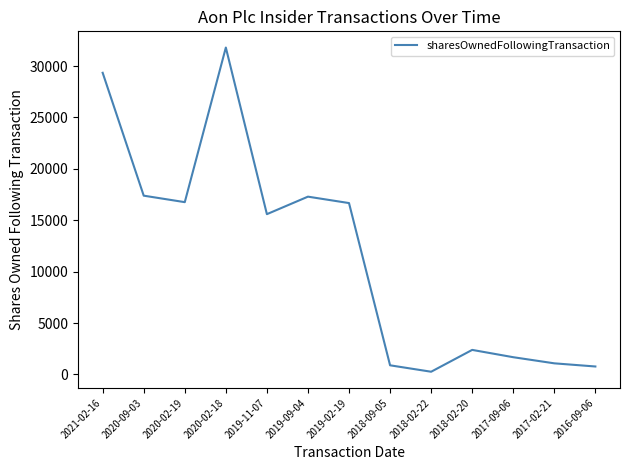

What is the maximum value shown in the chart?

31797